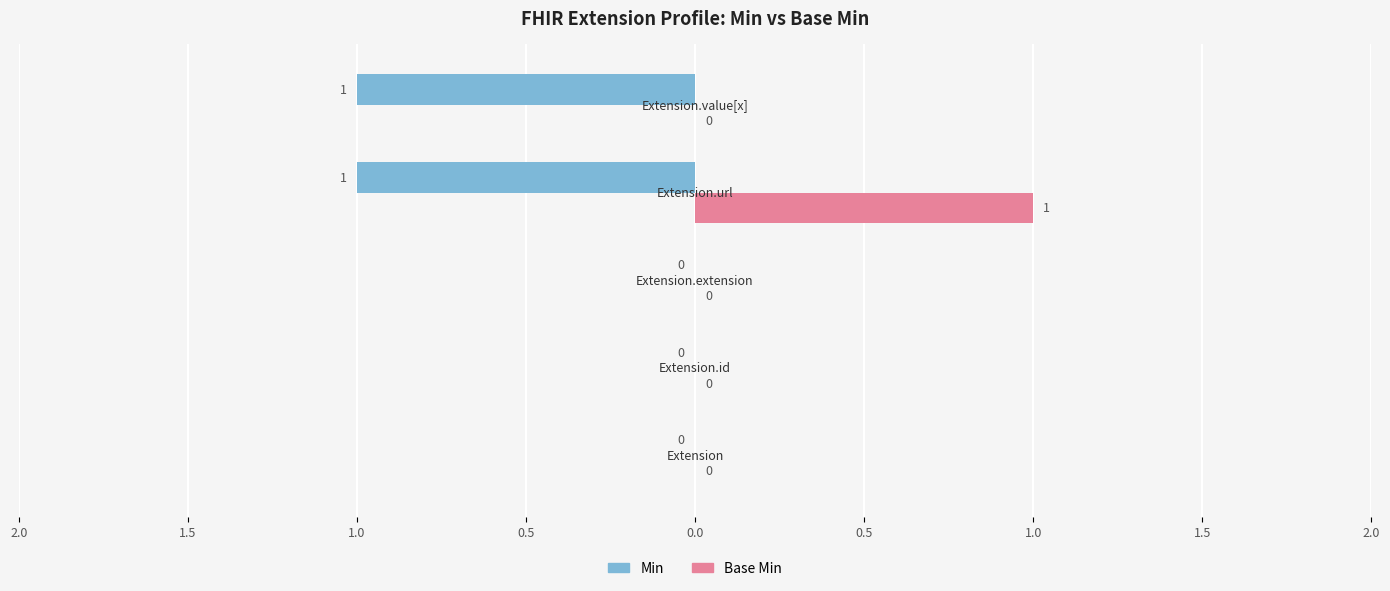

What are all the series names shown in the legend?

Min, Base Min